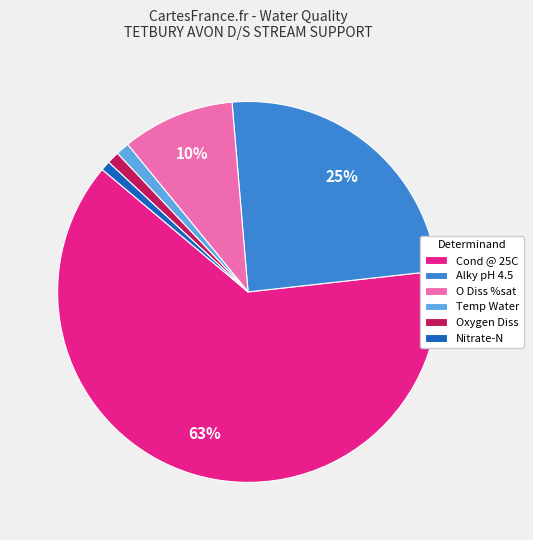

Count the number of slices in the pie.

6